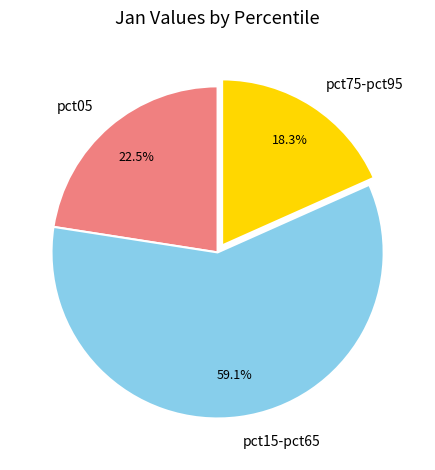

How many segments does this pie chart have?

3